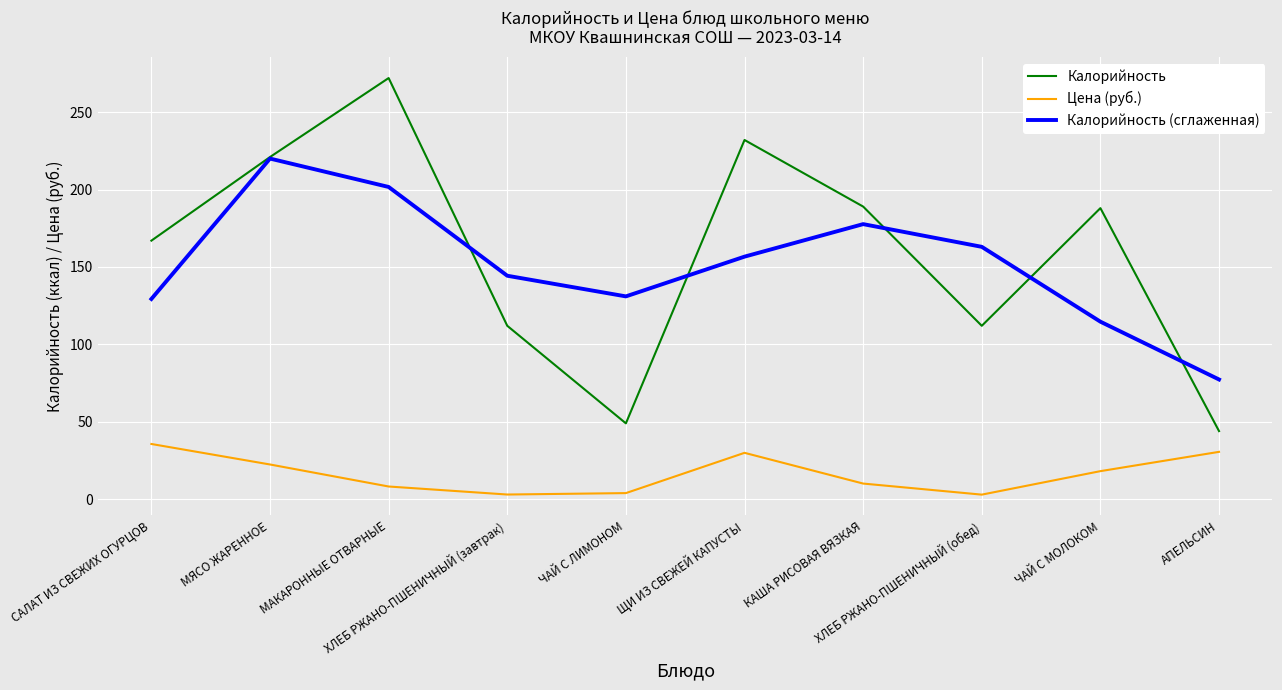

What is the average value of the Калорийность (сглаженная) series?

151.6